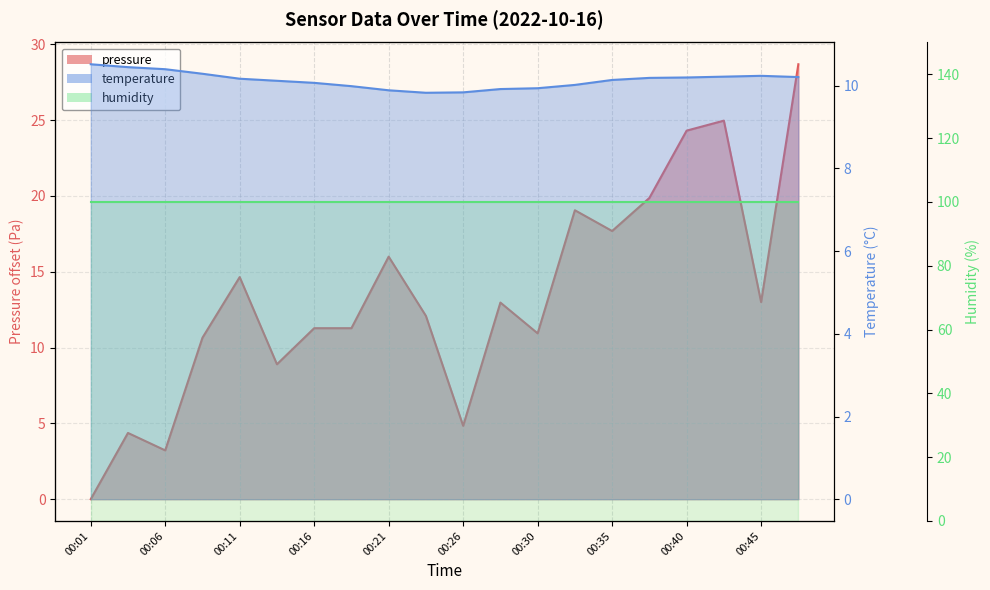

Rank the categories by pressure value from lowest to highest.

00:01, 00:06, 00:03, 00:26, 00:13, 00:08, 00:30, 00:16, 00:18, 00:23, 00:28, 00:45, 00:11, 00:21, 00:35, 00:33, 00:38, 00:40, 00:43, 00:47